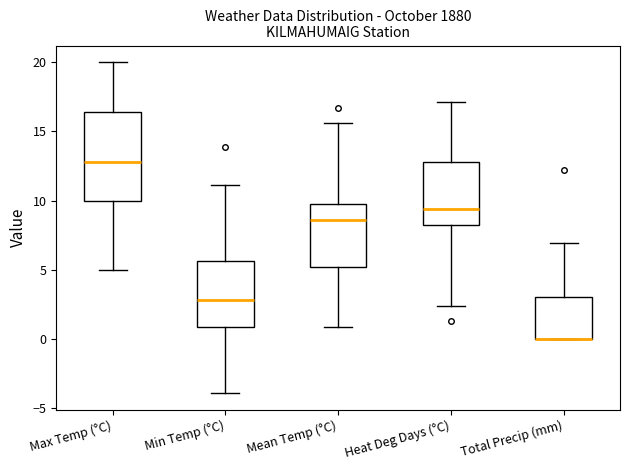

Comparing the boxes themselves (not the whiskers), which one is the tallest?

Max Temp (°C)